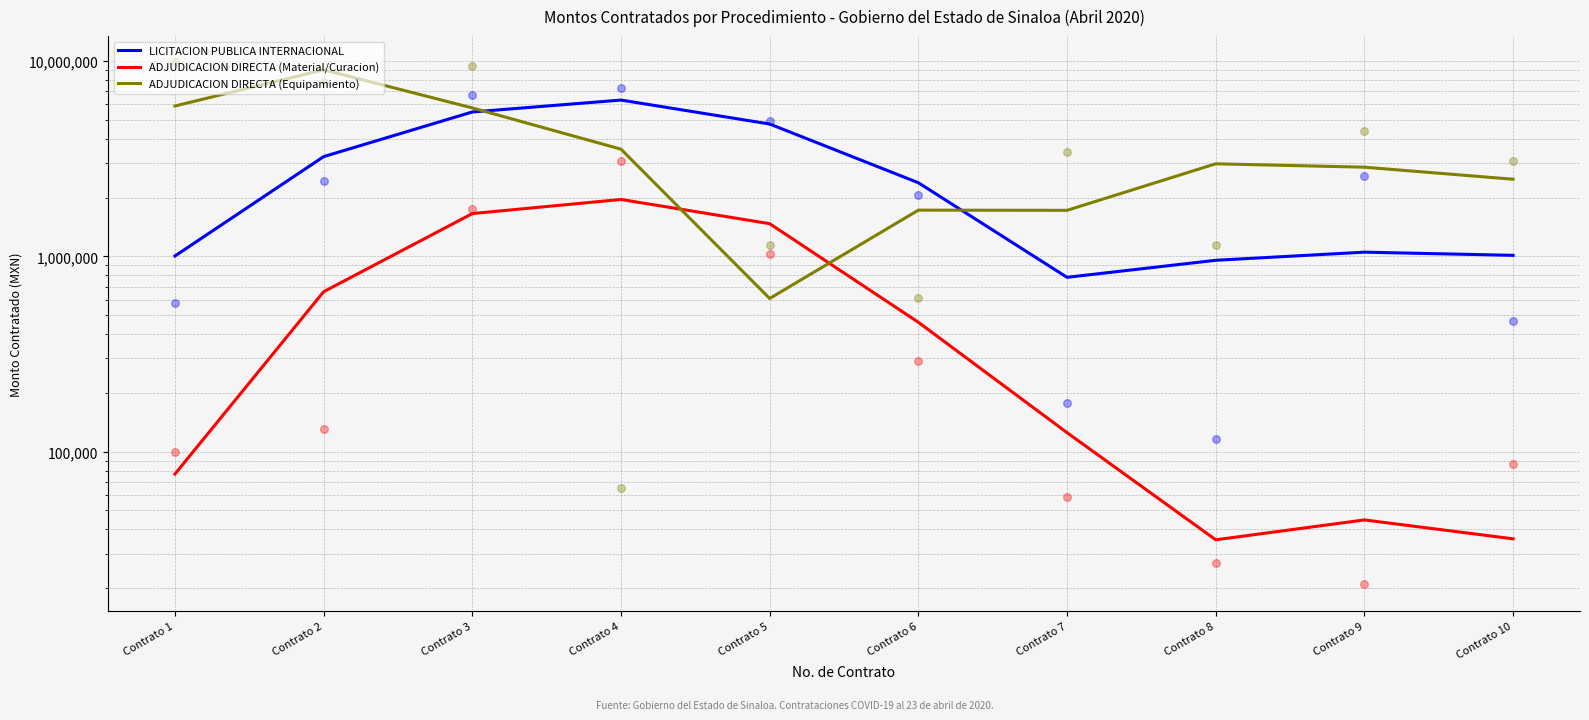

At how many categories does at least one series exceed 3266258?

5